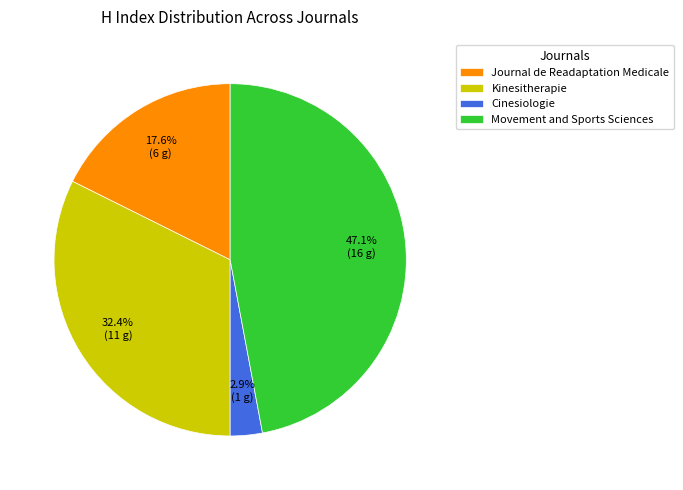

Which slice is the largest?

Movement and Sports Sciences